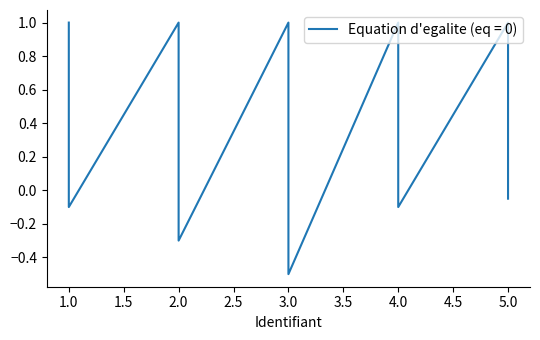

Is this an area chart (filled region under the line)?

No